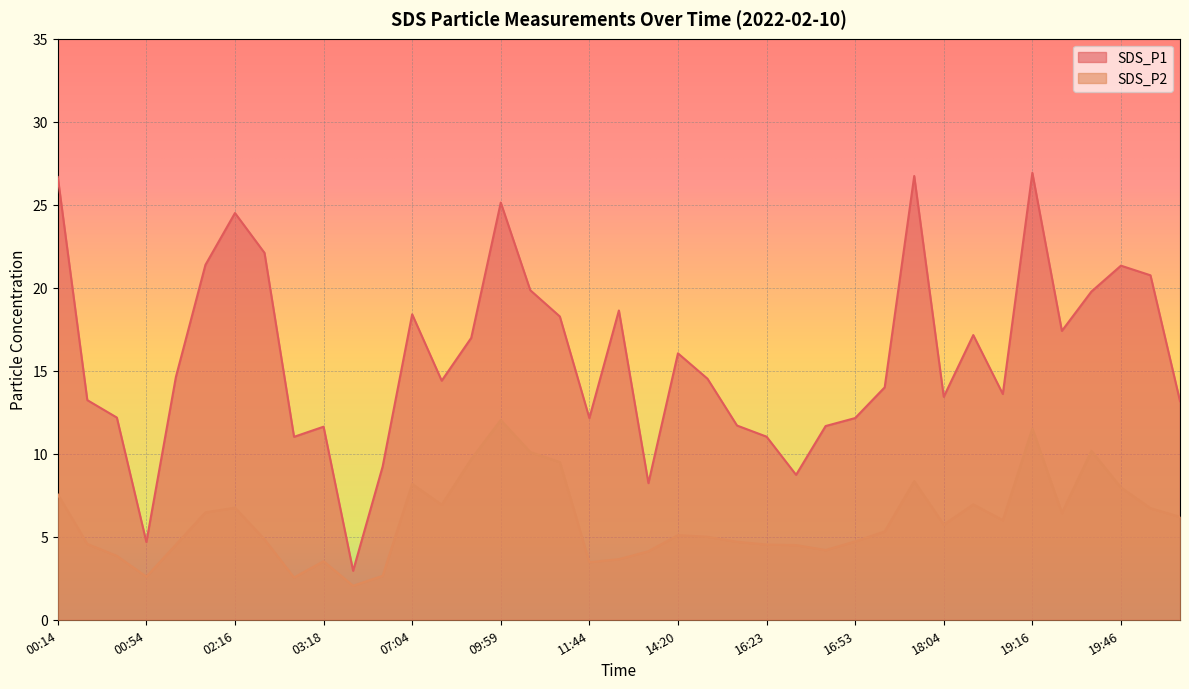

What is the label of the 36th point from the right?

00:54